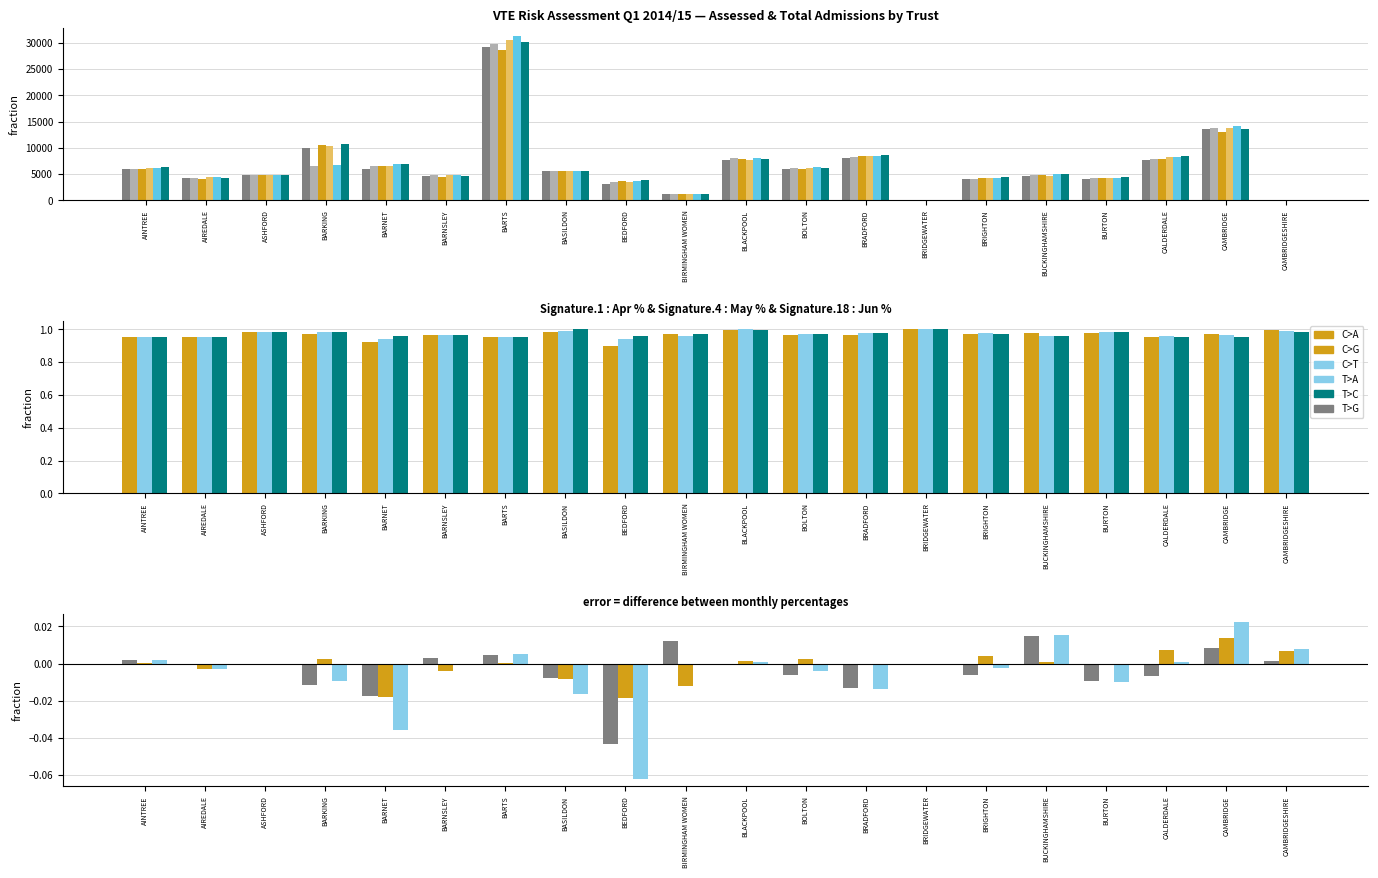

What is the spread (max minus min) of values at BARNSLEY?

391